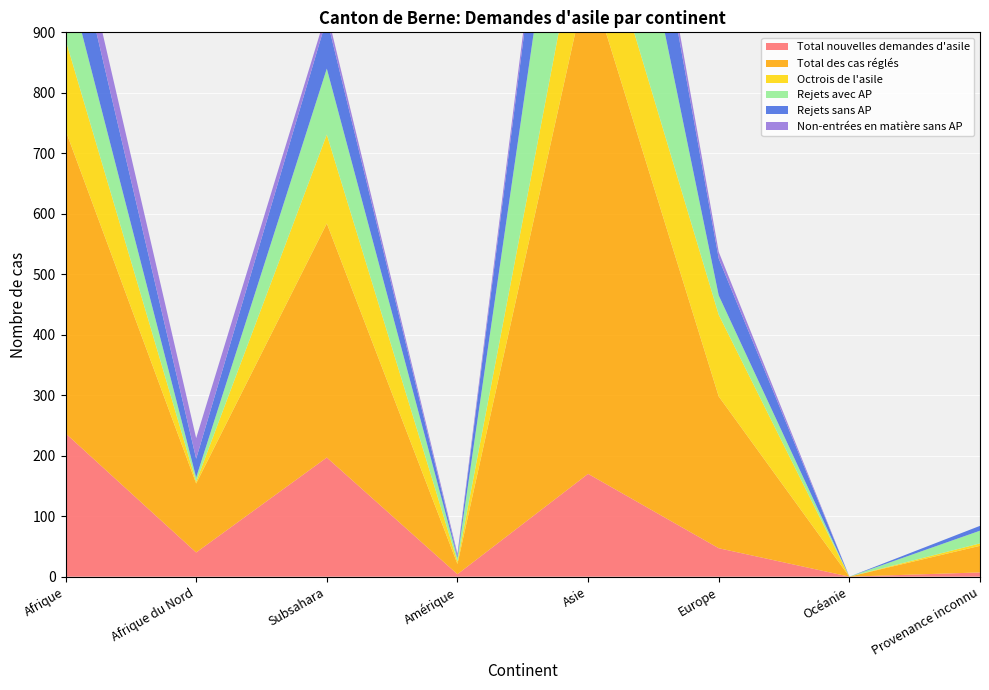

Reading left to right, what are all the values shown in this chart?

Total nouvelles demandes d'asile: Afrique=237	Afrique du Nord=40	Subsahara=197	Amérique=4	Asie=170	Europe=47	Océanie=0	Provenance inconnu=7
Total des cas réglés: Afrique=501	Afrique du Nord=114	Subsahara=387	Amérique=17	Asie=825	Europe=251	Océanie=0	Provenance inconnu=44
Octrois de l'asile: Afrique=150	Afrique du Nord=3	Subsahara=147	Amérique=4	Asie=159	Europe=135	Océanie=0	Provenance inconnu=4
Rejets avec AP: Afrique=116	Afrique du Nord=7	Subsahara=109	Amérique=6	Asie=364	Europe=32	Océanie=0	Provenance inconnu=21
Rejets sans AP: Afrique=114	Afrique du Nord=31	Subsahara=83	Amérique=3	Asie=209	Europe=61	Océanie=0	Provenance inconnu=8
Non-entrées en matière sans AP: Afrique=46	Afrique du Nord=34	Subsahara=12	Amérique=4	Asie=25	Europe=11	Océanie=0	Provenance inconnu=0